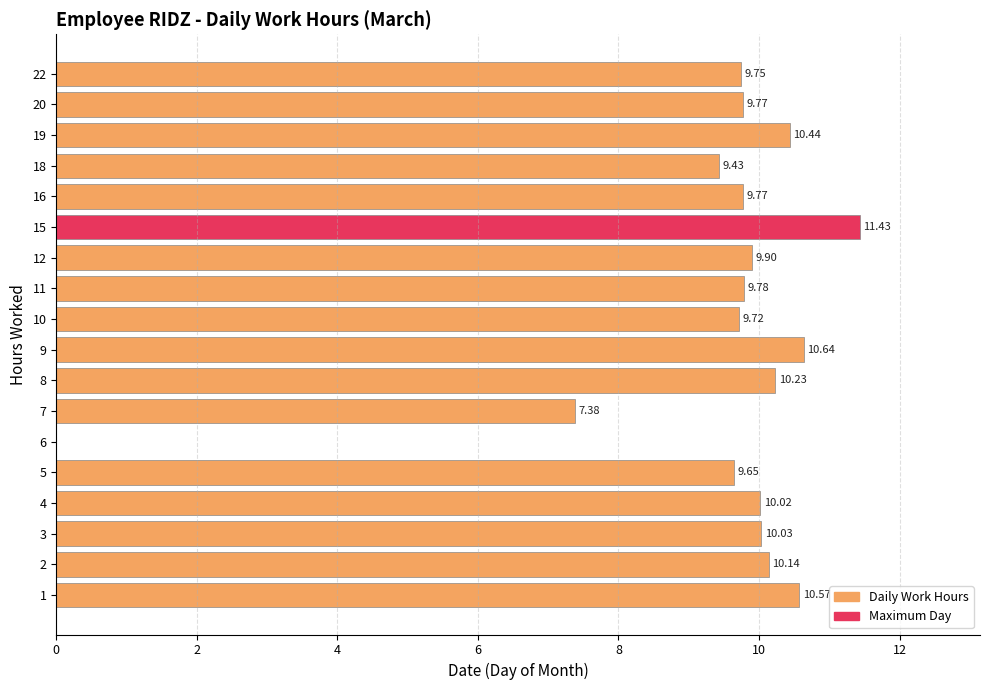

Is it true that the value at 2 is 10.1?

True